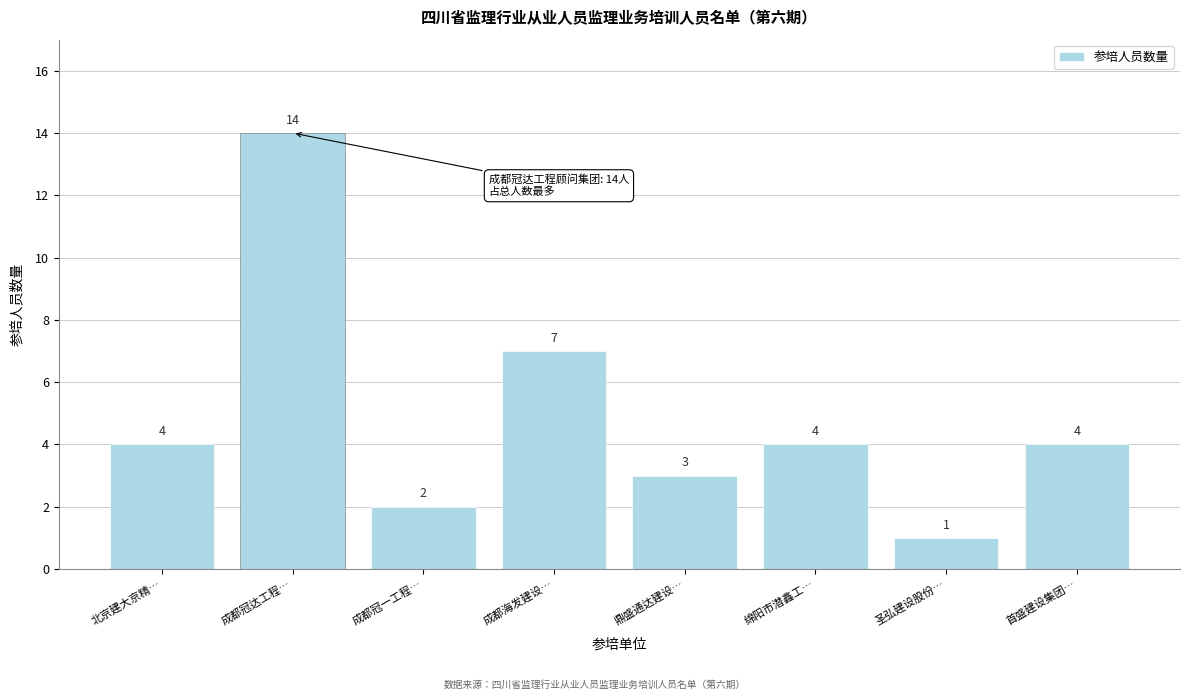

Reading left to right, extract all data points from this chart.

北京建大京精…=4	成都冠达工程…=14	成都冠一工程…=2	成都海发建设…=7	鼎盛通达建设…=3	绵阳市潜鑫工…=4	圣弘建设股份…=1	首盛建设集团…=4